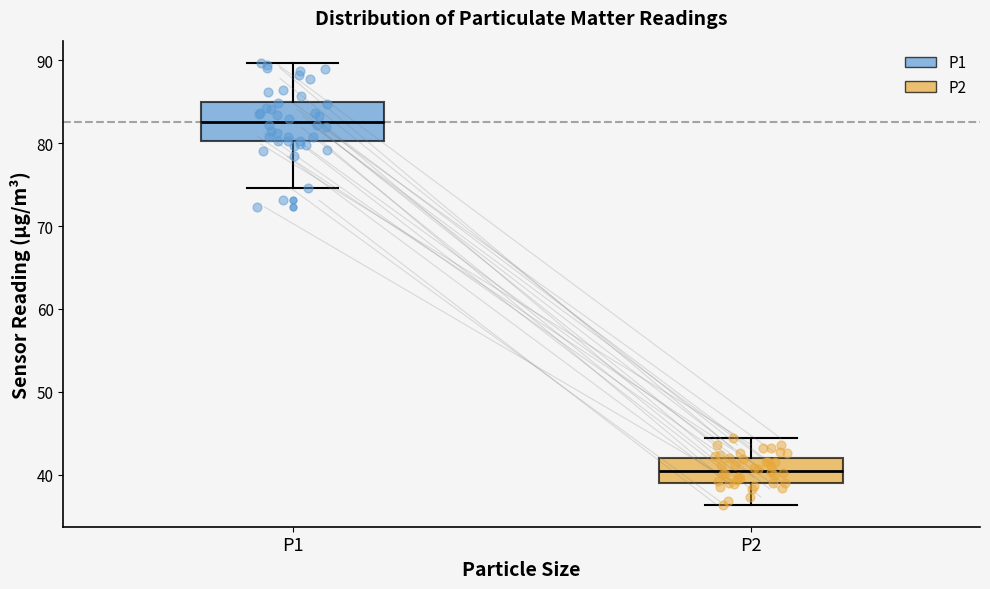

Which box is the tallest, from its lower edge to its upper edge?

P1